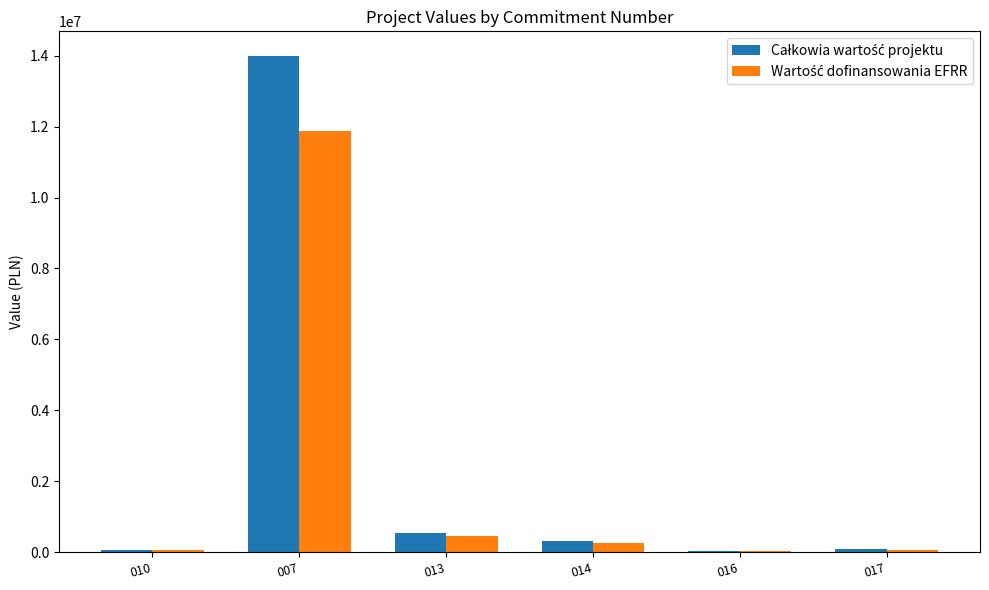

At which category is the sum across all series the highest?

007